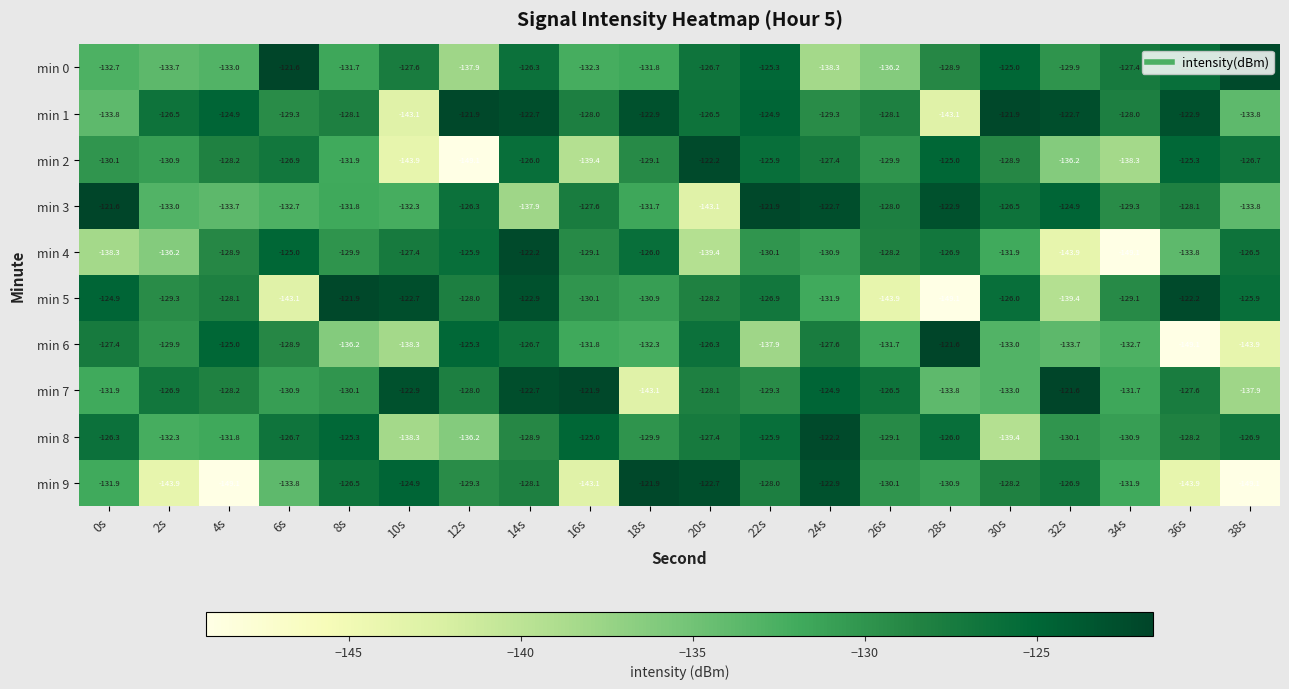

Where does the min 4 series first go above -129?

4s